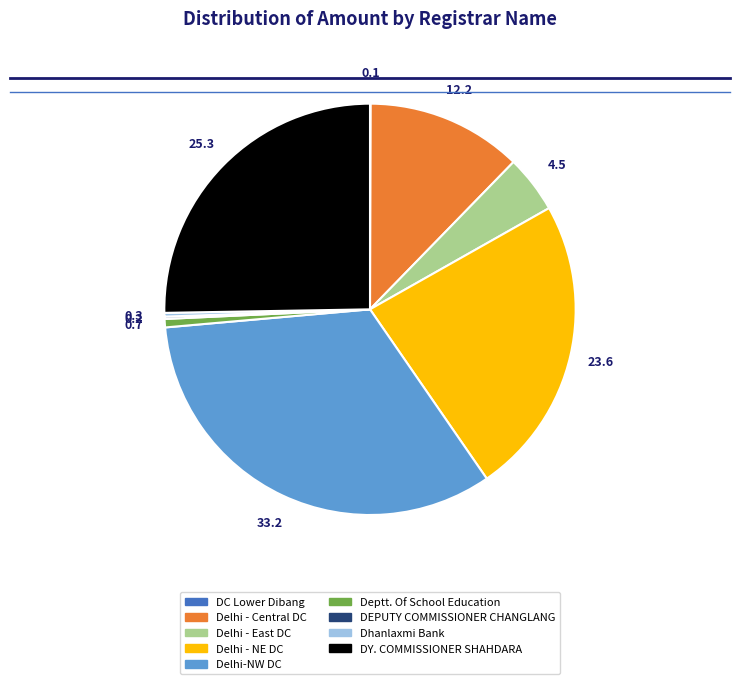

What is the largest slice in the pie chart?

Delhi-NW DC